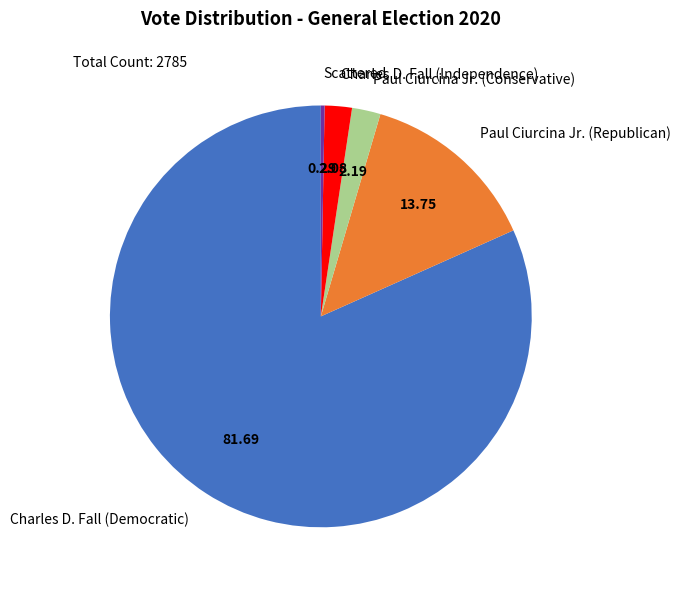

Is Paul Ciurcina Jr. (Republican) the majority of the pie?

No